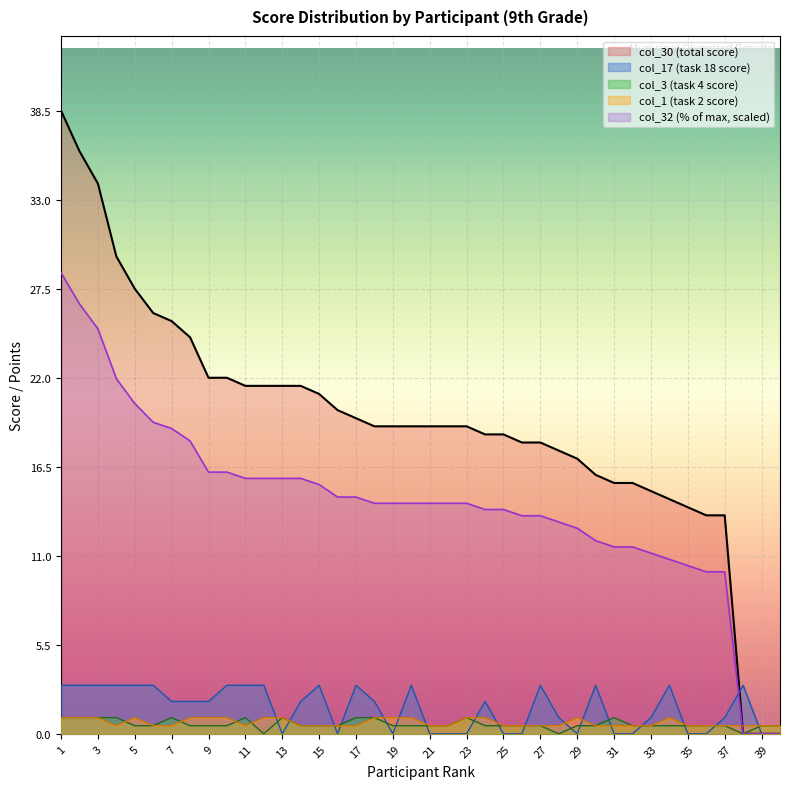

What is the average value of the col_17 series?

1.6